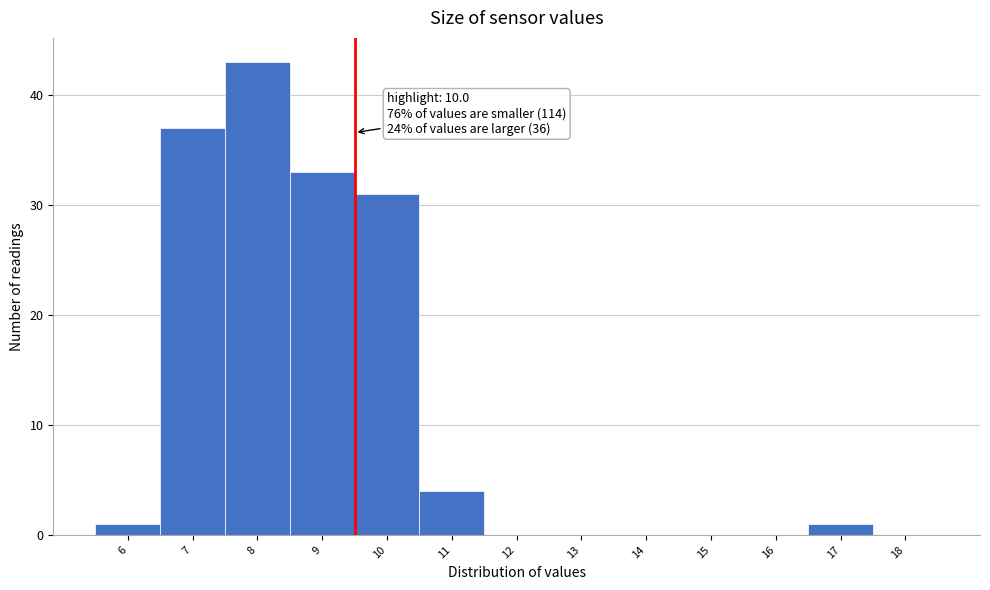

Reading left to right, transcribe all the data shown in this chart.

6=1	7=37	8=43	9=33	10=31	11=4	12=0	13=0	14=0	15=0	16=0	17=1	18=0